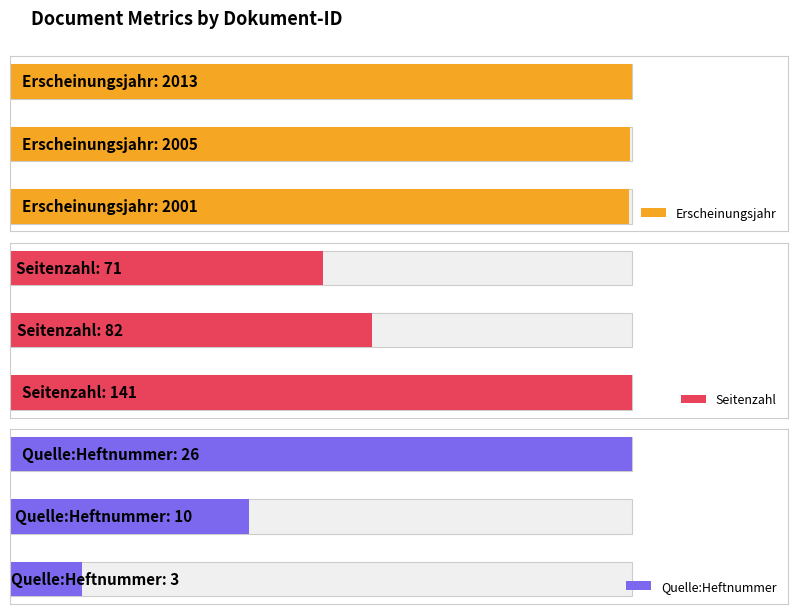

What is the value of the Erscheinungsjahr bar at the 1st from the left?

2001